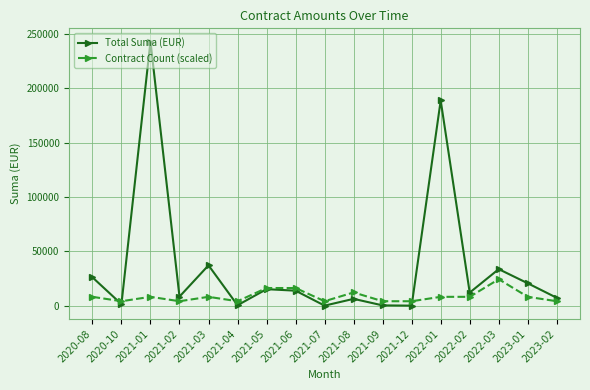

Which series has the widest spread of values?

Total Suma (EUR)